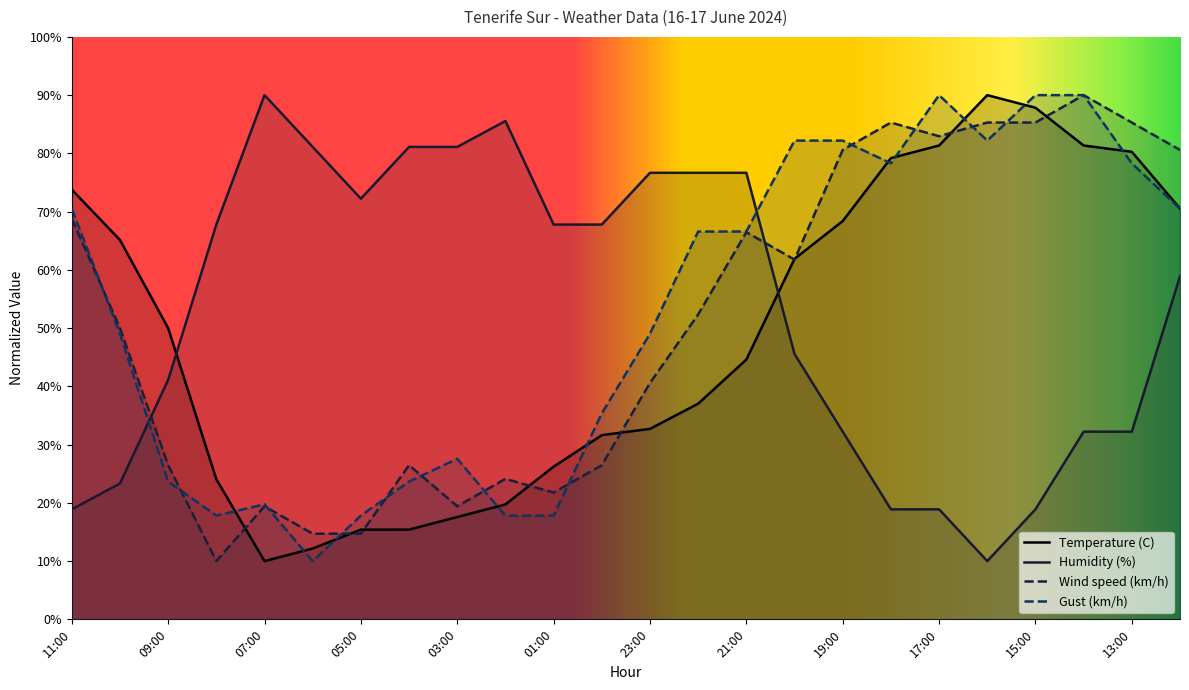

What position from the right is 03:00?

16